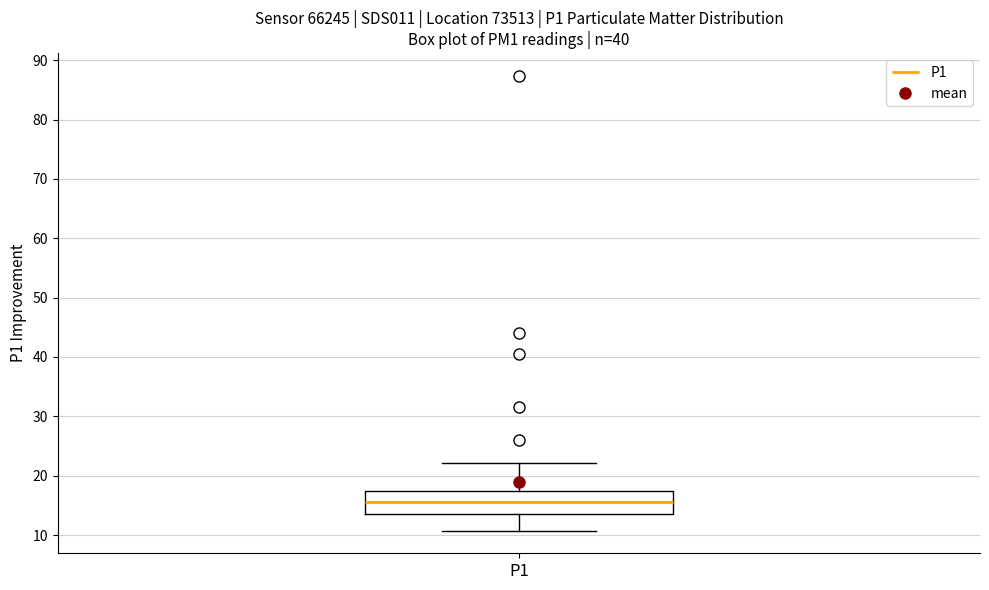

Transcribe this box plot: give where the median line is, the range the box spans, and where the two whiskers end, as read against the y-axis. The values are not printed on the chart, so give them approximately, as read against the axis.

median 16, box 13 to 17, whiskers 11 to 22